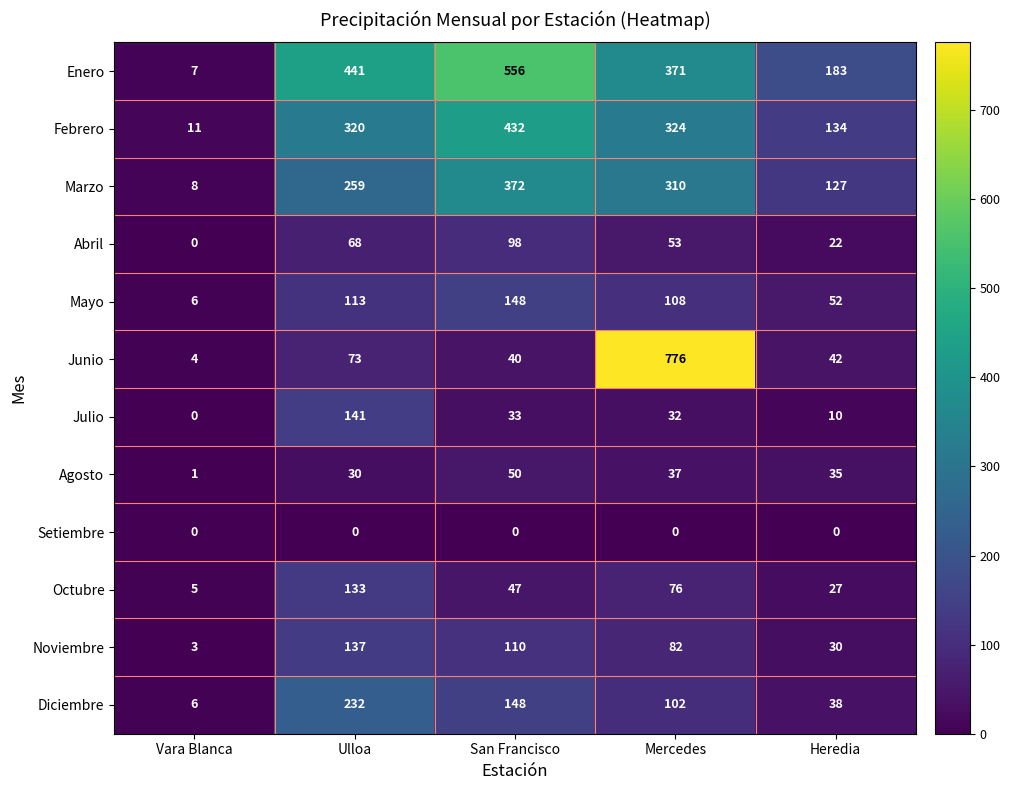

Count the number of categories in the chart.

5